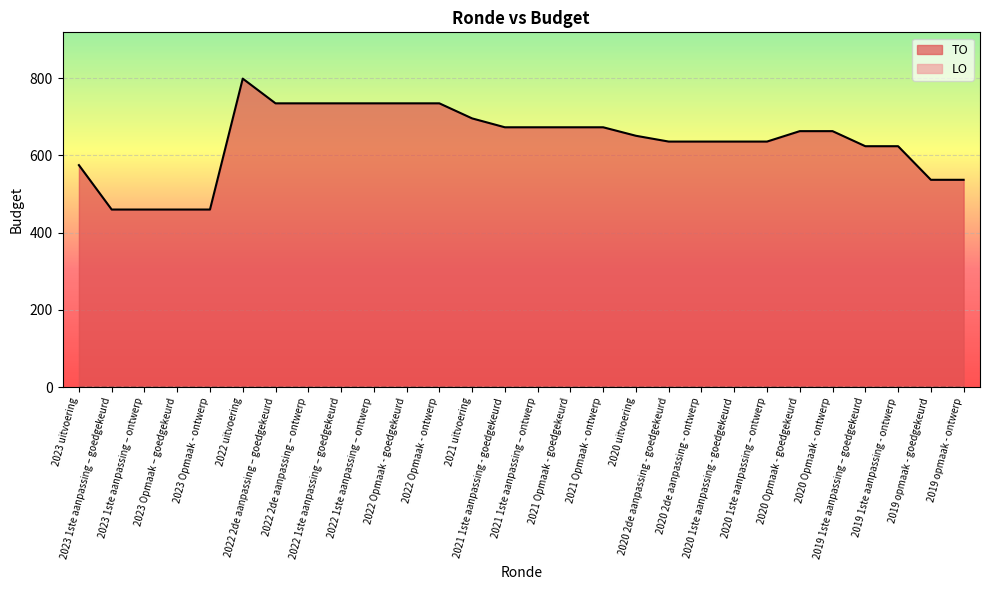

Between 2023 1ste aanpassing – ontwerp and 2021 Opmaak - ontwerp, which is larger?

2021 Opmaak - ontwerp